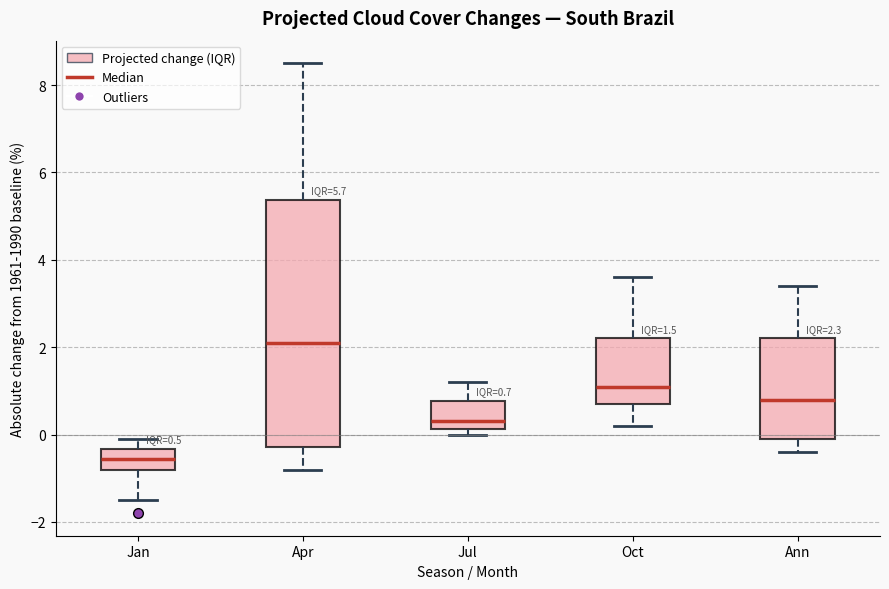

Which box's median line is the lowest?

Jan